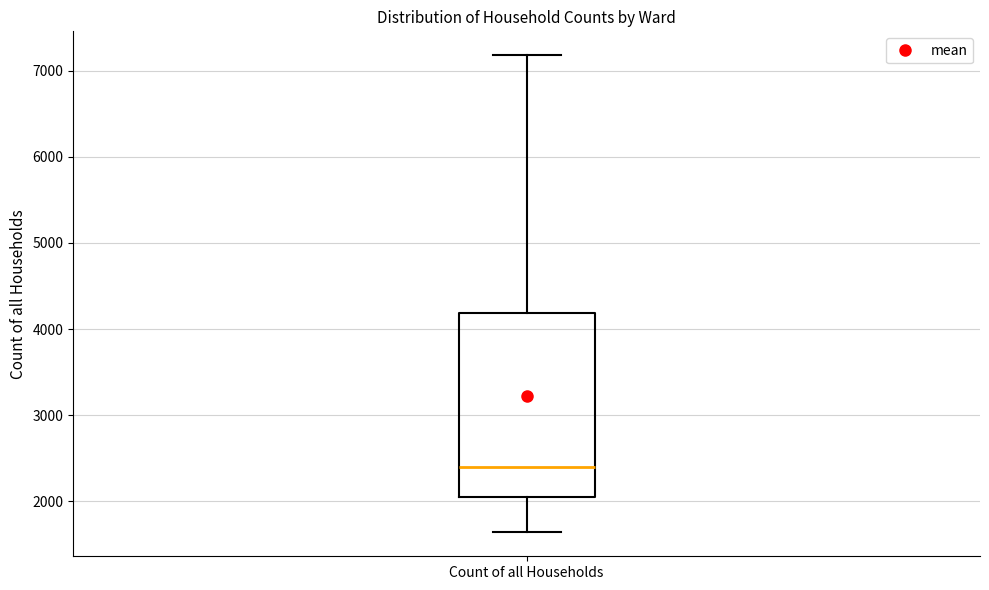

Transcribe this box plot: give where the median line is, the range the box spans, and where the two whiskers end, as read against the y-axis. The values are not printed on the chart, so give them approximately, as read against the axis.

median 2400, box 2000 to 4200, whiskers 1600 to 7200